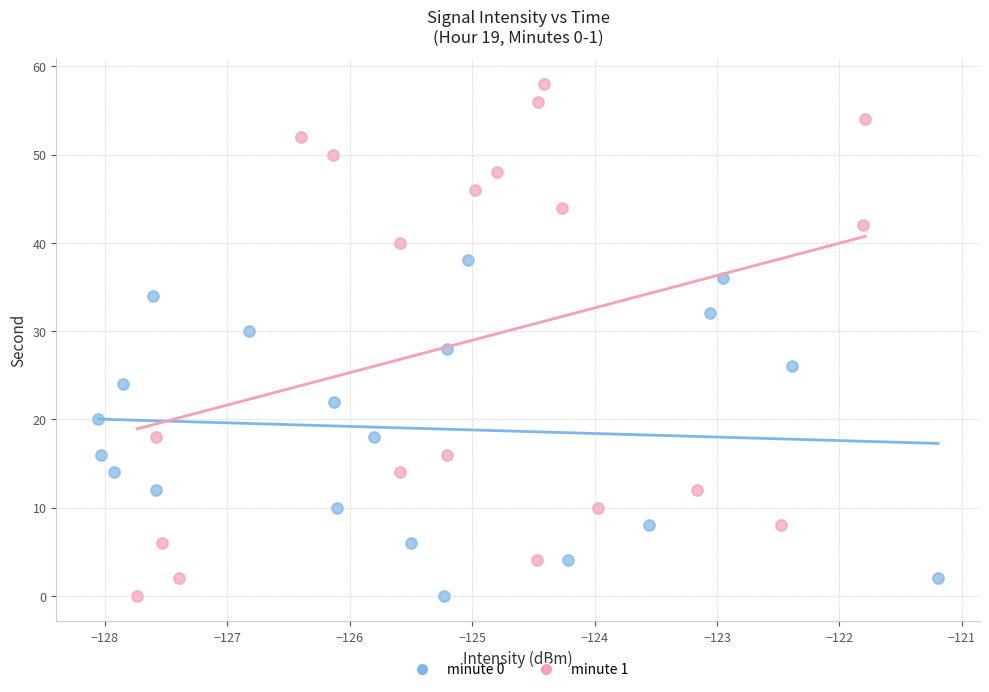

What are all the series names shown in the legend?

minute 0, minute 1